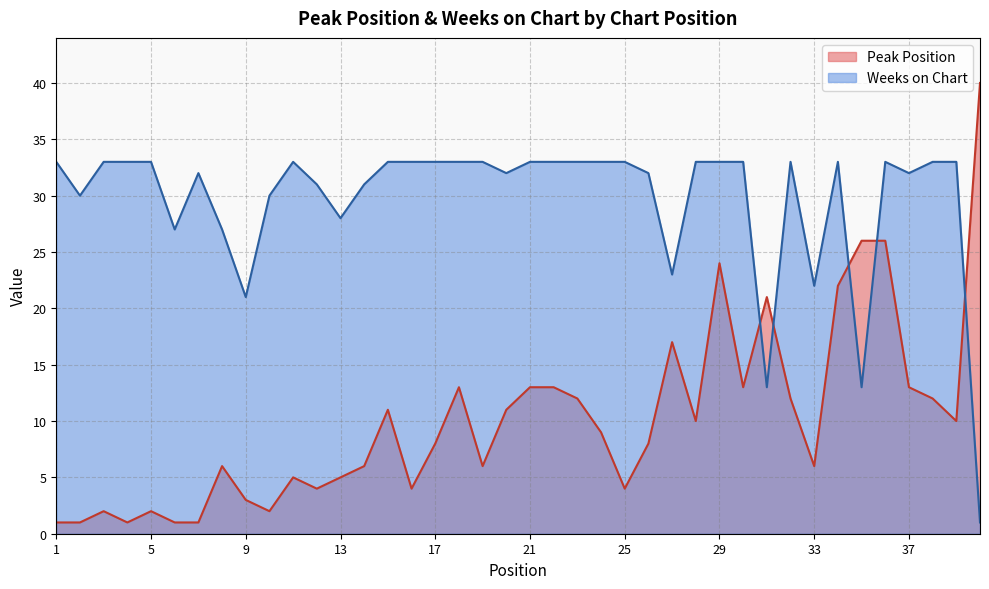

Where is Weeks on Chart nearest to the value 17?

9